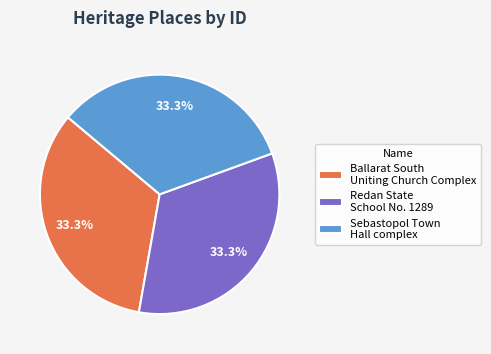

What is the ratio of the value at Sebastopol Town Hall complex to the value at Ballarat South Uniting Church Complex?

1.0